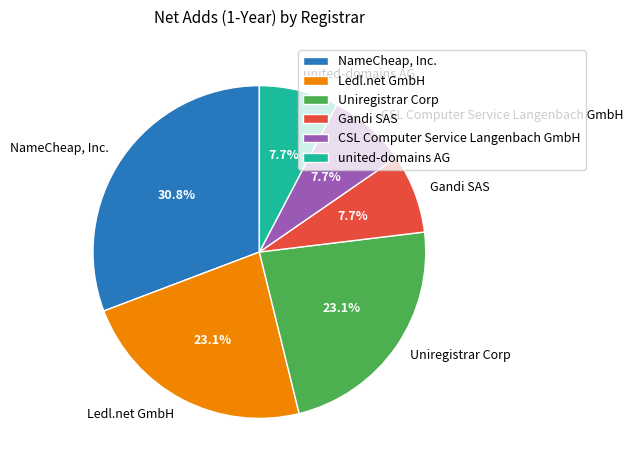

True or false: Ledl.net GmbH accounts for 12% of the total.

False